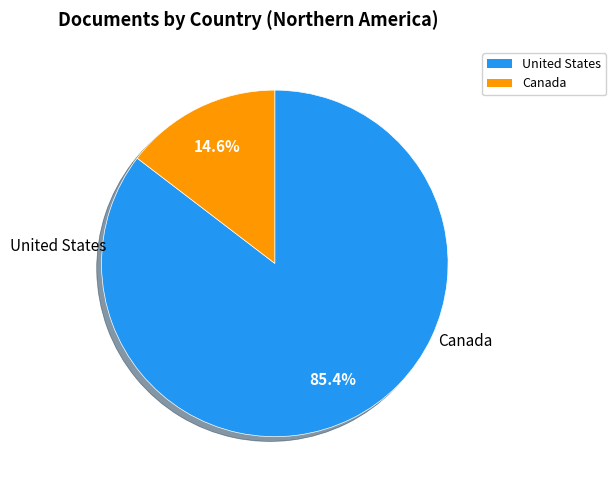

To the nearest percent, what is the difference between the Canada and United States slice percentages?

71%